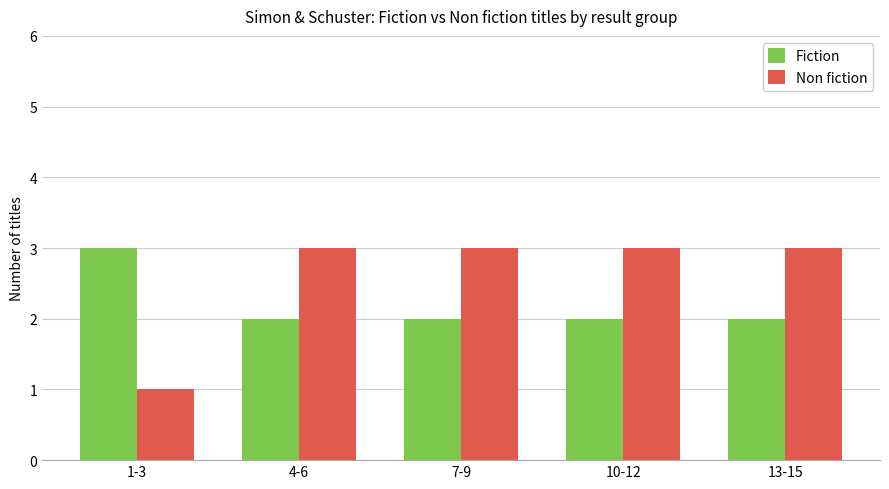

What is the label of the 2nd bar from the right?

10-12